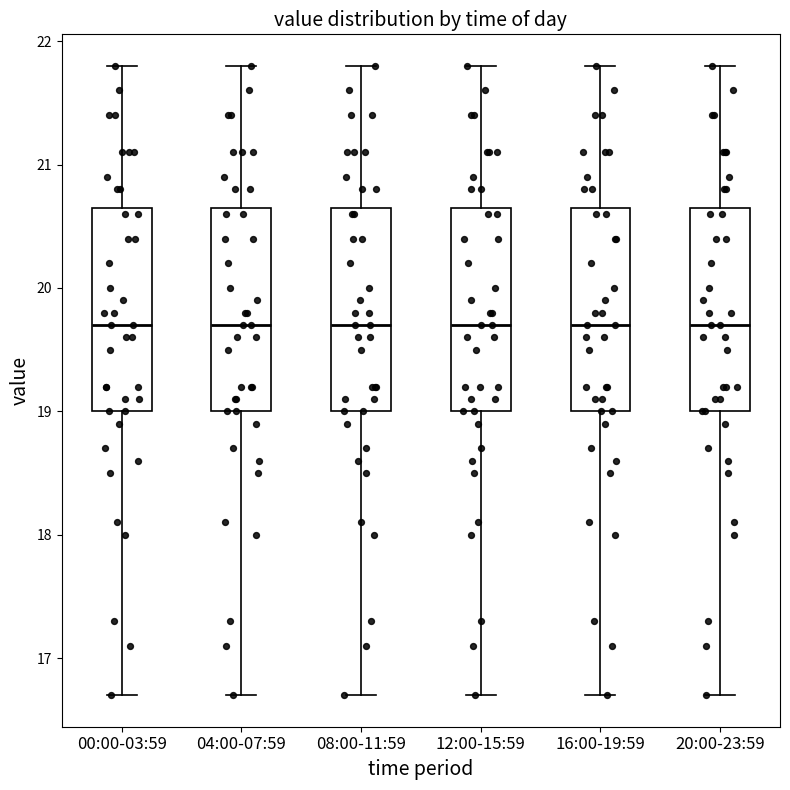

Where is the upper edge of the box for 12:00-15:59 on the y-axis? The values are not printed on the chart, so give them approximately, as read against the axis.

20.7